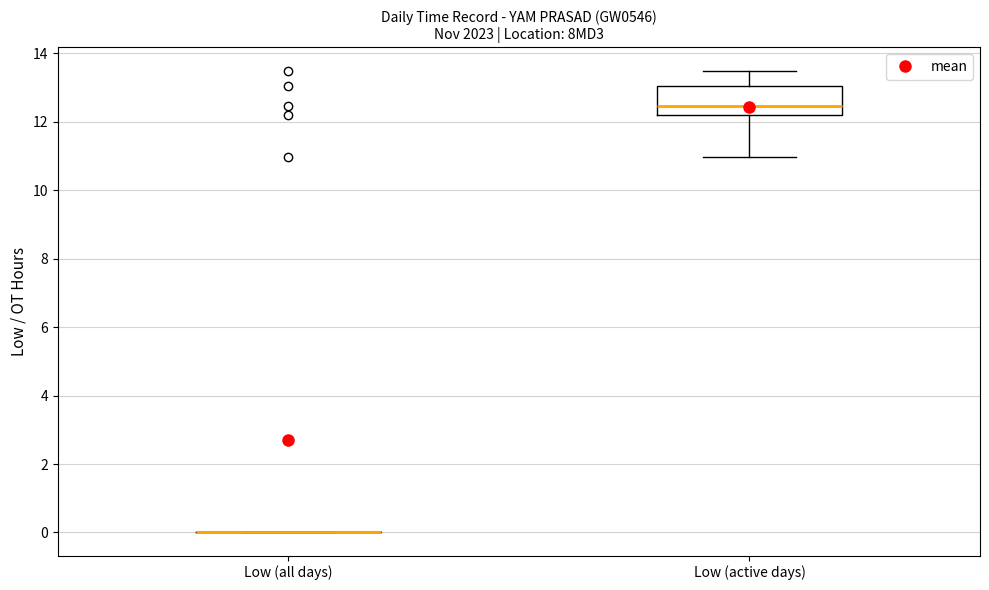

Comparing the boxes themselves (not the whiskers), which one is the tallest?

Low (active days)